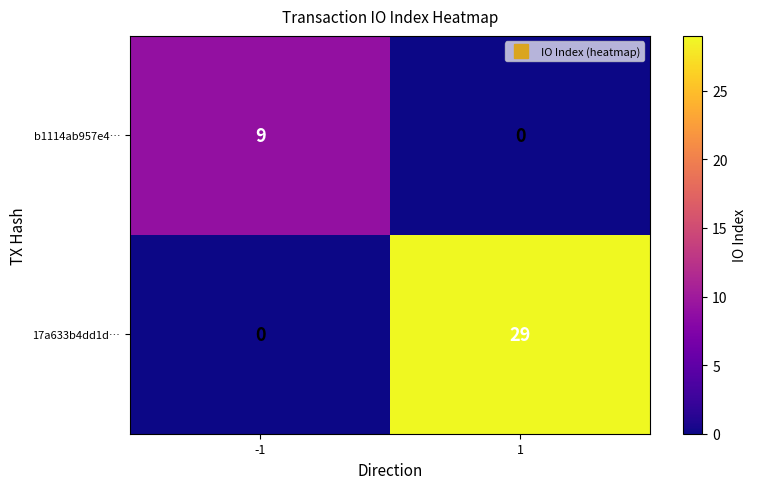

True or false: 17a633b4dd1d… has a value of 29 at 1.

True